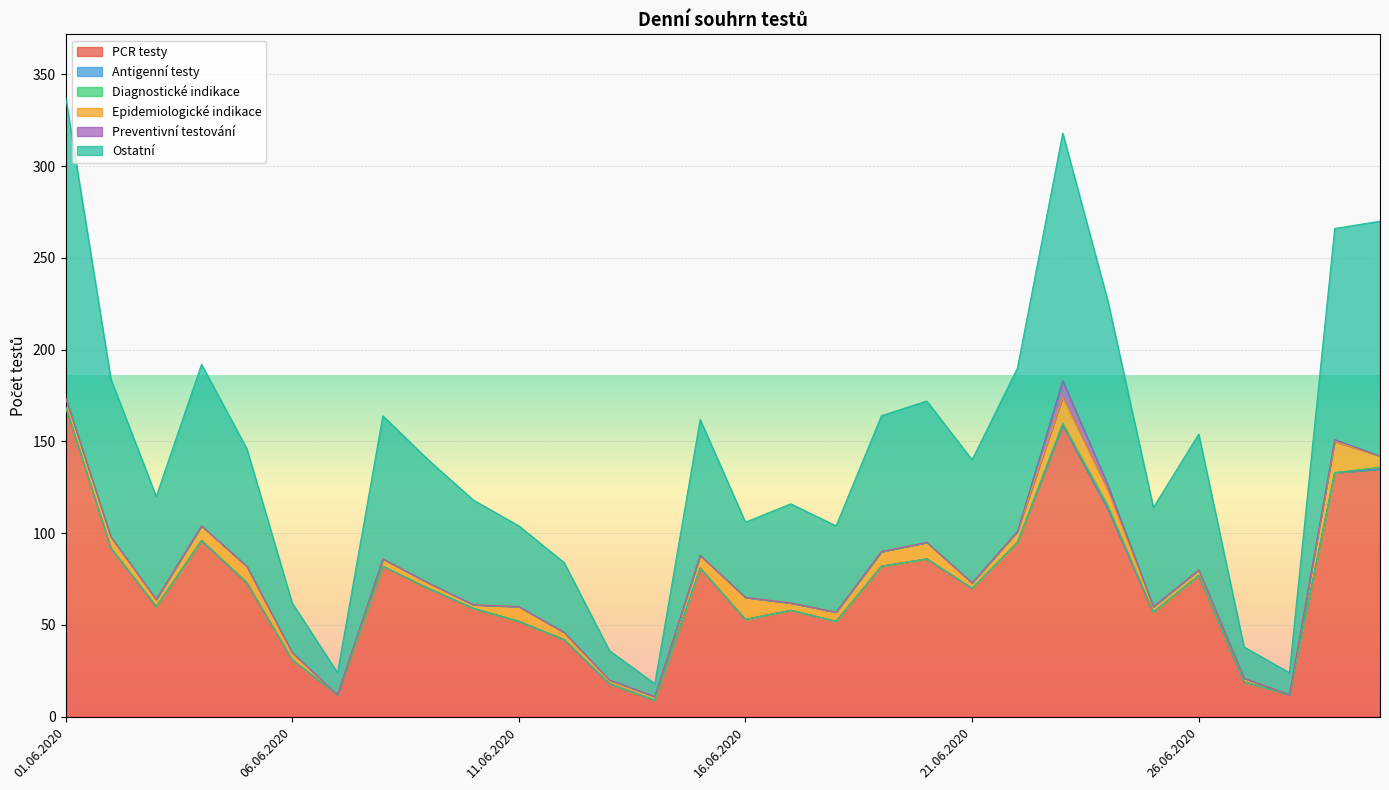

Reading left to right, transcribe all the data shown in this chart.

PCR testy: 01.06.2020=169	02.06.2020=92	03.06.2020=60	04.06.2020=96	05.06.2020=73	06.06.2020=31	07.06.2020=12	08.06.2020=82	09.06.2020=70	10.06.2020=59	11.06.2020=52	12.06.2020=42	13.06.2020=18	14.06.2020=9	15.06.2020=81	16.06.2020=53	17.06.2020=58	18.06.2020=52	19.06.2020=82	20.06.2020=86	21.06.2020=70	22.06.2020=95	23.06.2020=159	24.06.2020=113	25.06.2020=57	26.06.2020=77	27.06.2020=19	28.06.2020=12	29.06.2020=133	30.06.2020=135
Antigenní testy: 01.06.2020=0	02.06.2020=0	03.06.2020=0	04.06.2020=0	05.06.2020=0	06.06.2020=0	07.06.2020=0	08.06.2020=0	09.06.2020=0	10.06.2020=0	11.06.2020=0	12.06.2020=0	13.06.2020=0	14.06.2020=0	15.06.2020=0	16.06.2020=0	17.06.2020=0	18.06.2020=0	19.06.2020=0	20.06.2020=0	21.06.2020=0	22.06.2020=0	23.06.2020=0	24.06.2020=0	25.06.2020=0	26.06.2020=0	27.06.2020=0	28.06.2020=0	29.06.2020=0	30.06.2020=0
Diagnostické indikace: 01.06.2020=0	02.06.2020=0	03.06.2020=0	04.06.2020=0	05.06.2020=0	06.06.2020=0	07.06.2020=0	08.06.2020=0	09.06.2020=0	10.06.2020=0	11.06.2020=0	12.06.2020=0	13.06.2020=0	14.06.2020=0	15.06.2020=0	16.06.2020=0	17.06.2020=0	18.06.2020=0	19.06.2020=0	20.06.2020=0	21.06.2020=0	22.06.2020=0	23.06.2020=1	24.06.2020=2	25.06.2020=0	26.06.2020=0	27.06.2020=0	28.06.2020=0	29.06.2020=0	30.06.2020=1
Epidemiologické indikace: 01.06.2020=5	02.06.2020=6	03.06.2020=4	04.06.2020=8	05.06.2020=9	06.06.2020=4	07.06.2020=0	08.06.2020=4	09.06.2020=3	10.06.2020=2	11.06.2020=8	12.06.2020=4	13.06.2020=2	14.06.2020=2	15.06.2020=7	16.06.2020=12	17.06.2020=4	18.06.2020=5	19.06.2020=8	20.06.2020=9	21.06.2020=3	22.06.2020=6	23.06.2020=14	24.06.2020=8	25.06.2020=3	26.06.2020=3	27.06.2020=2	28.06.2020=0	29.06.2020=17	30.06.2020=6
Preventivní testování: 01.06.2020=0	02.06.2020=0	03.06.2020=0	04.06.2020=0	05.06.2020=0	06.06.2020=0	07.06.2020=0	08.06.2020=0	09.06.2020=0	10.06.2020=0	11.06.2020=0	12.06.2020=0	13.06.2020=0	14.06.2020=0	15.06.2020=0	16.06.2020=0	17.06.2020=0	18.06.2020=0	19.06.2020=0	20.06.2020=0	21.06.2020=0	22.06.2020=0	23.06.2020=9	24.06.2020=3	25.06.2020=0	26.06.2020=0	27.06.2020=0	28.06.2020=0	29.06.2020=1	30.06.2020=0
Ostatní: 01.06.2020=164	02.06.2020=86	03.06.2020=56	04.06.2020=88	05.06.2020=64	06.06.2020=27	07.06.2020=12	08.06.2020=78	09.06.2020=67	10.06.2020=57	11.06.2020=44	12.06.2020=38	13.06.2020=16	14.06.2020=7	15.06.2020=74	16.06.2020=41	17.06.2020=54	18.06.2020=47	19.06.2020=74	20.06.2020=77	21.06.2020=67	22.06.2020=89	23.06.2020=135	24.06.2020=100	25.06.2020=54	26.06.2020=74	27.06.2020=17	28.06.2020=12	29.06.2020=115	30.06.2020=128